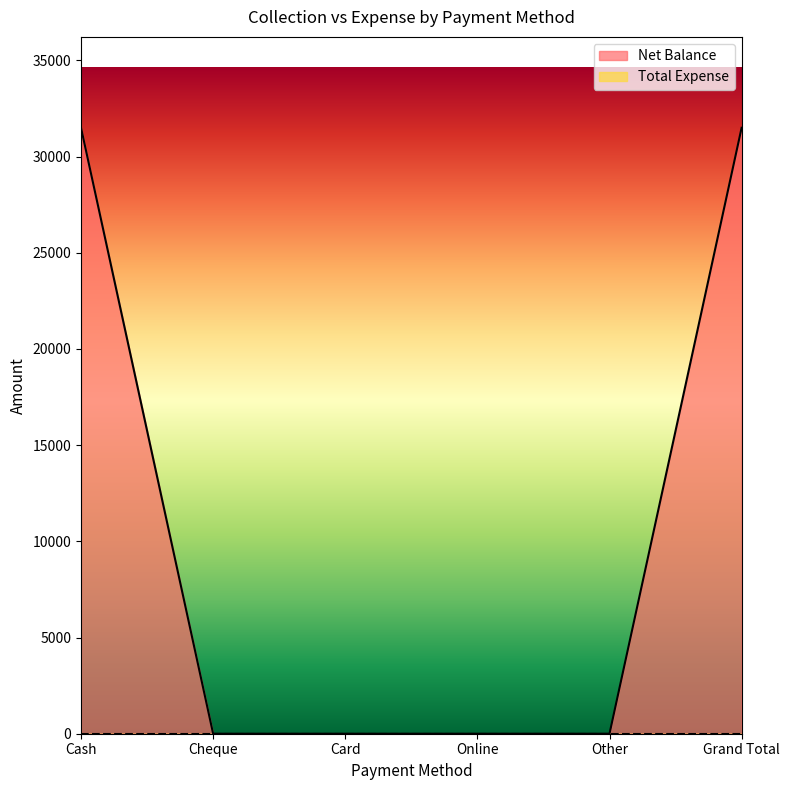

What position from the right is Cheque?

5